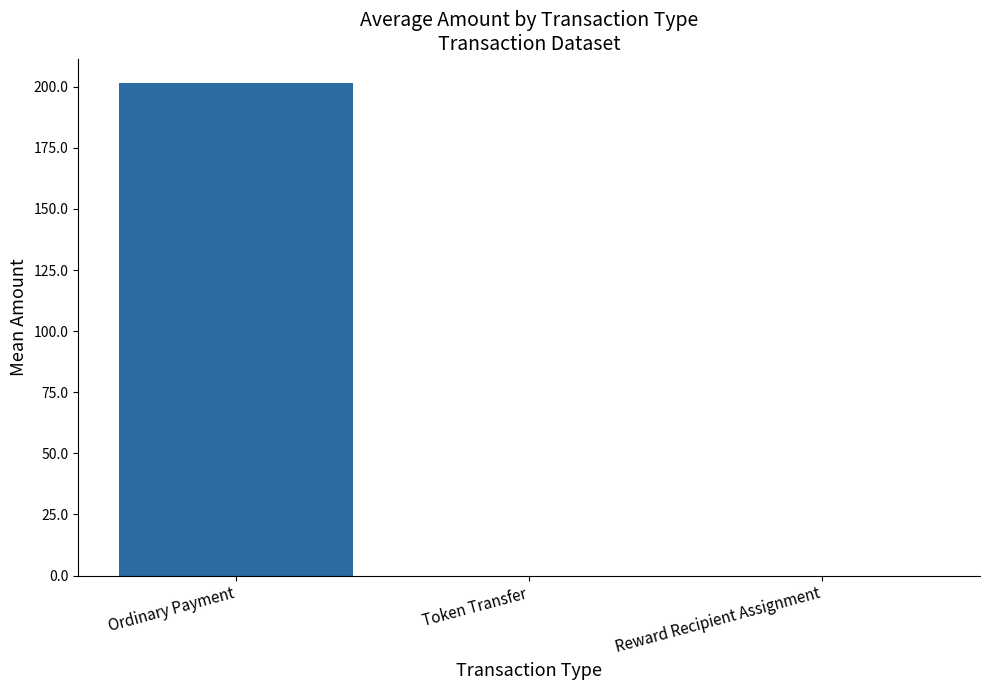

Which category has the highest value across all series?

Ordinary Payment